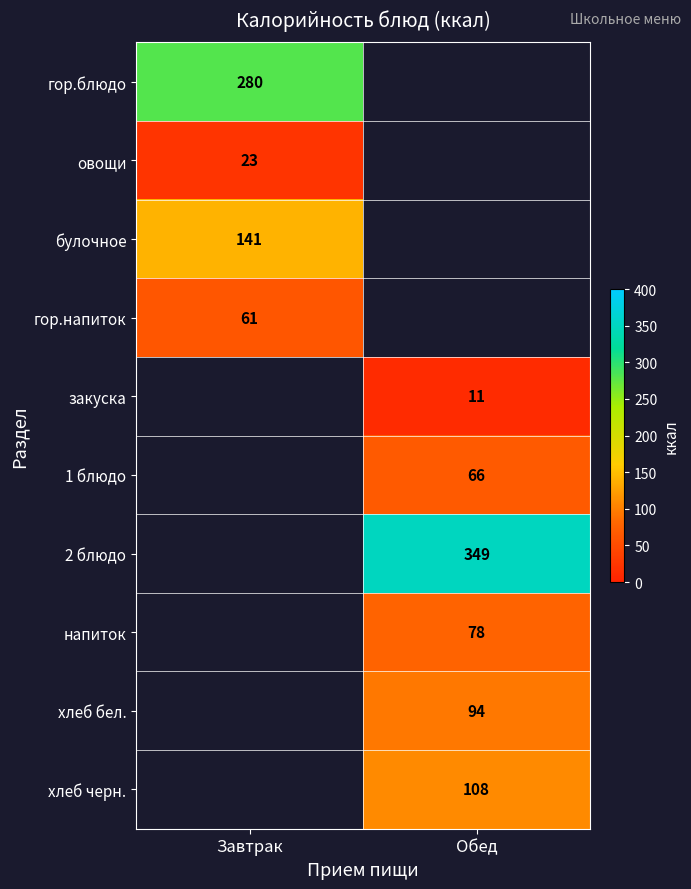

Count the number of categories in the chart.

2